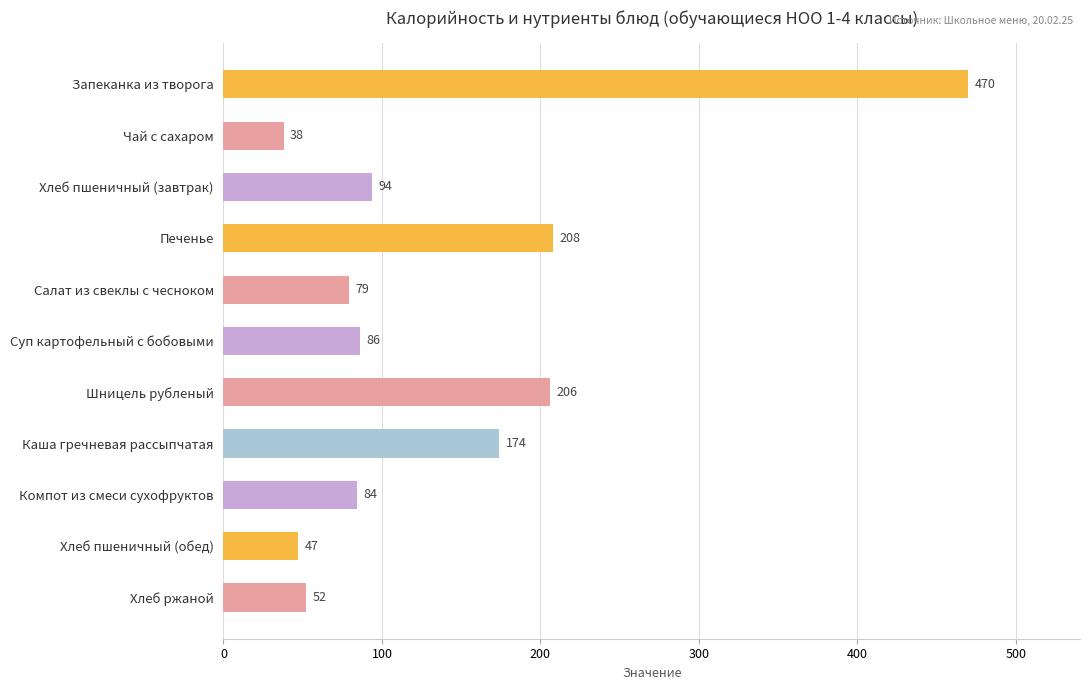

What is the maximum value shown in the chart?

470